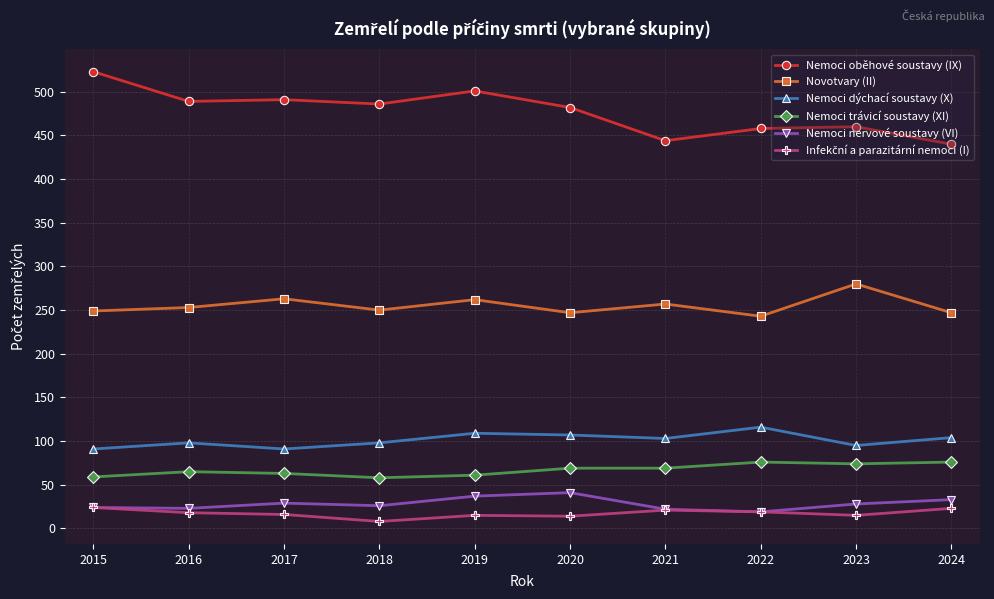

What is the spread (max minus min) of values at 2022?

439